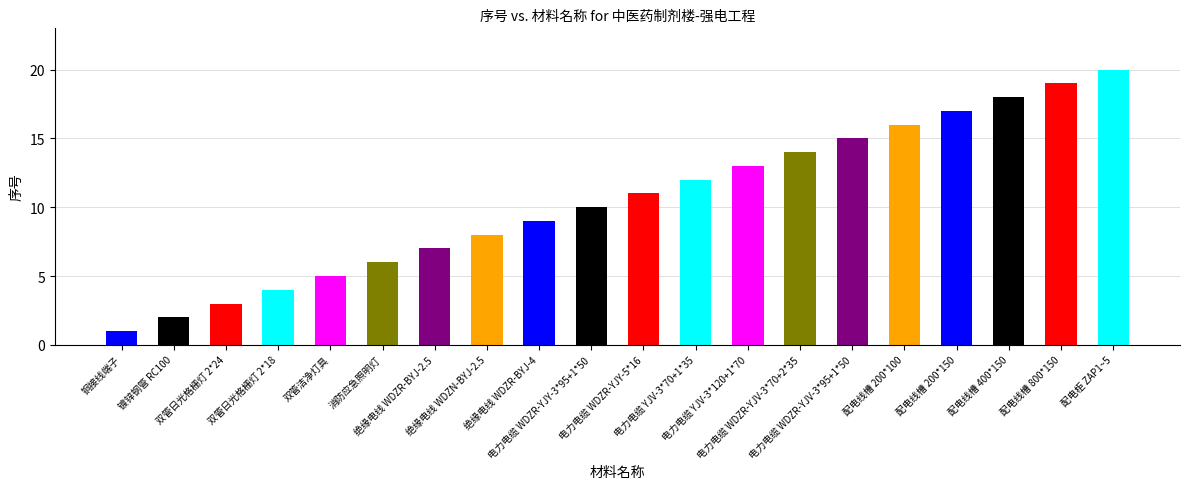

Reading left to right, list all the values displayed in this chart.

铜接线端子=1	镀锌钢管 RC100=2	双管日光格栅灯 2*24=3	双管日光格栅灯 2*18=4	双管洁净灯具=5	消防应急照明灯=6	绝缘电线 WDZR-BYJ-2.5=7	绝缘电线 WDZN-BYJ-2.5=8	绝缘电线 WDZR-BYJ-4=9	电力电缆 WDZR-YJY-3*95+1*50=10	电力电缆 WDZR-YJY-5*16=11	电力电缆 YJV-3*70+1*35=12	电力电缆 YJV-3*120+1*70=13	电力电缆 WDZR-YJV-3*70+2*35=14	电力电缆 WDZR-YJV-3*95+1*50=15	配电线槽 200*100=16	配电线槽 200*150=17	配电线槽 400*150=18	配电线槽 800*150=19	配电柜 ZAP1~5=20